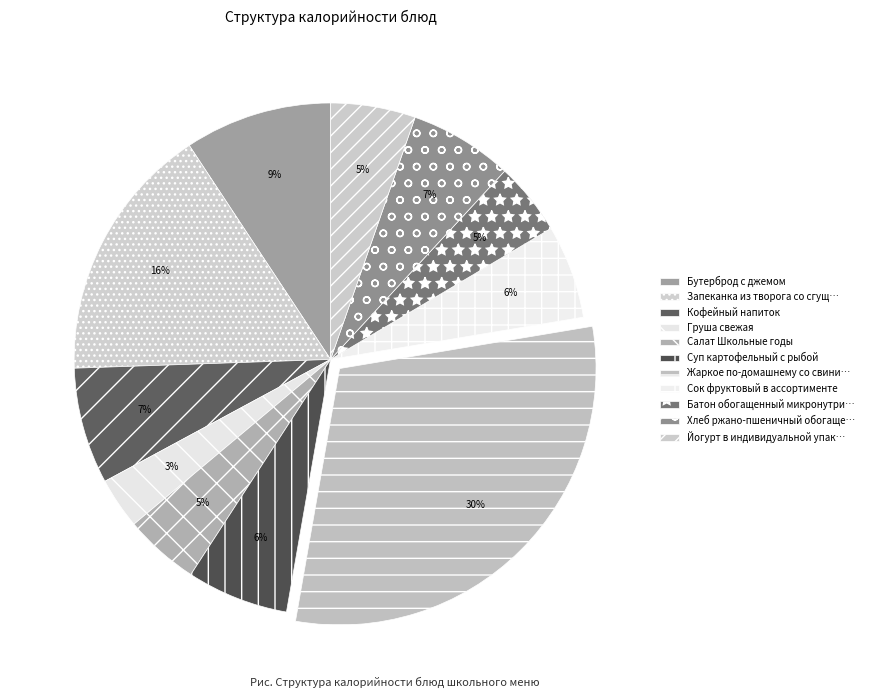

Count the number of slices in the pie.

11